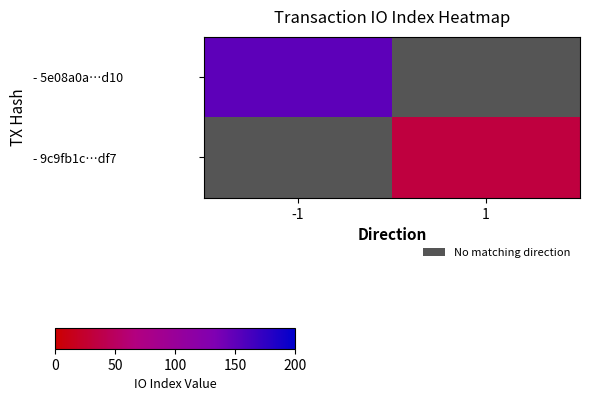

What is the smallest value displayed?

33.0